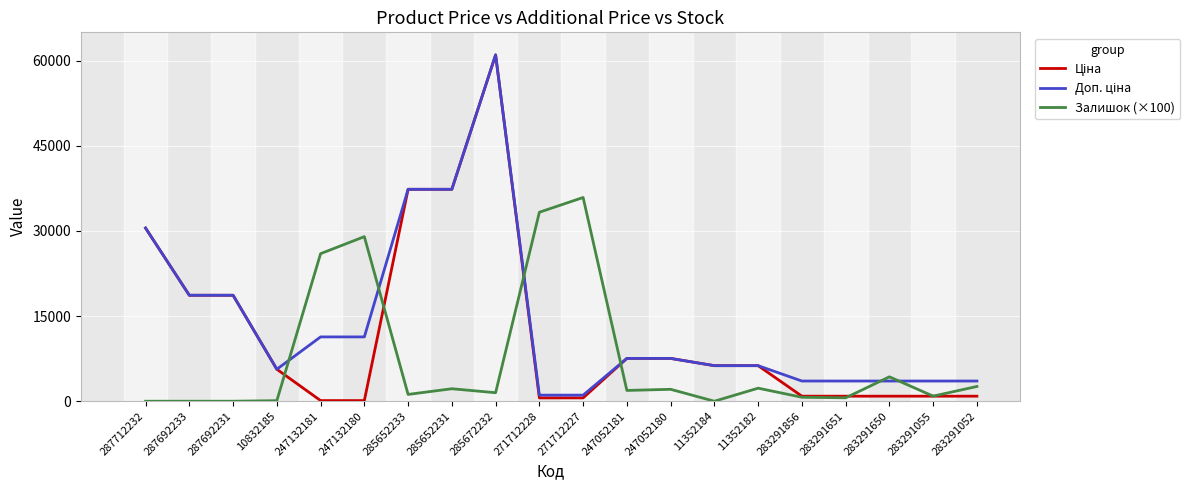

What is the greatest value displayed?

61024.7